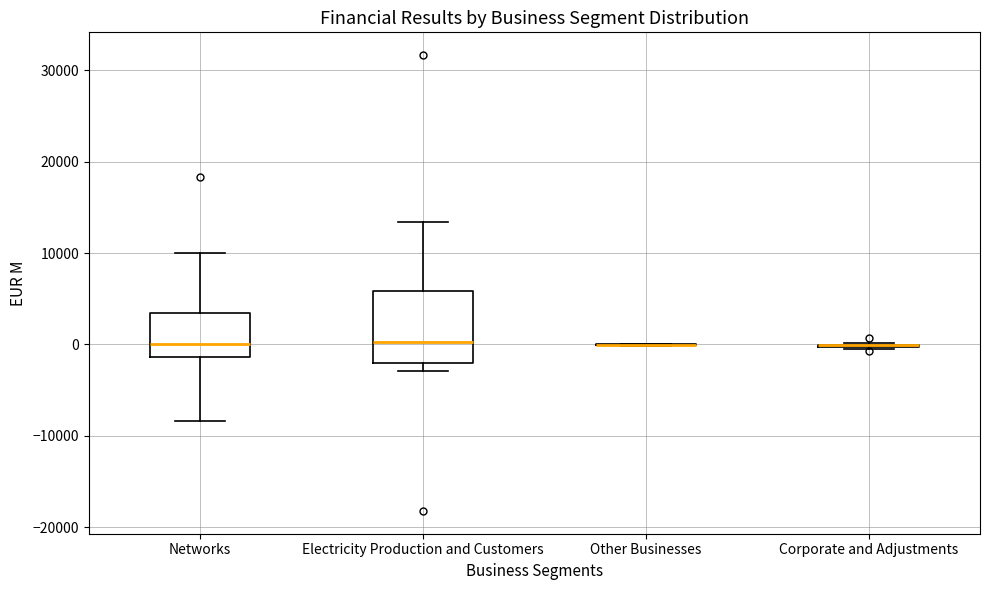

Reading left to right, read every box against the y-axis: the position of its median line, the range the box covers, and the ends of its whiskers. The values are not printed on the chart, so give them approximately, as read against the axis.

Networks: median 0, box -1000 to 3000, whiskers -8000 to 10000
Electricity Production and Customers: median 0, box -2000 to 6000, whiskers -3000 to 13000
Other Businesses: box collapsed to a line at 0, whiskers 0 to 0
Corporate and Adjustments: box collapsed to a line at 0, whiskers -1000 to 0